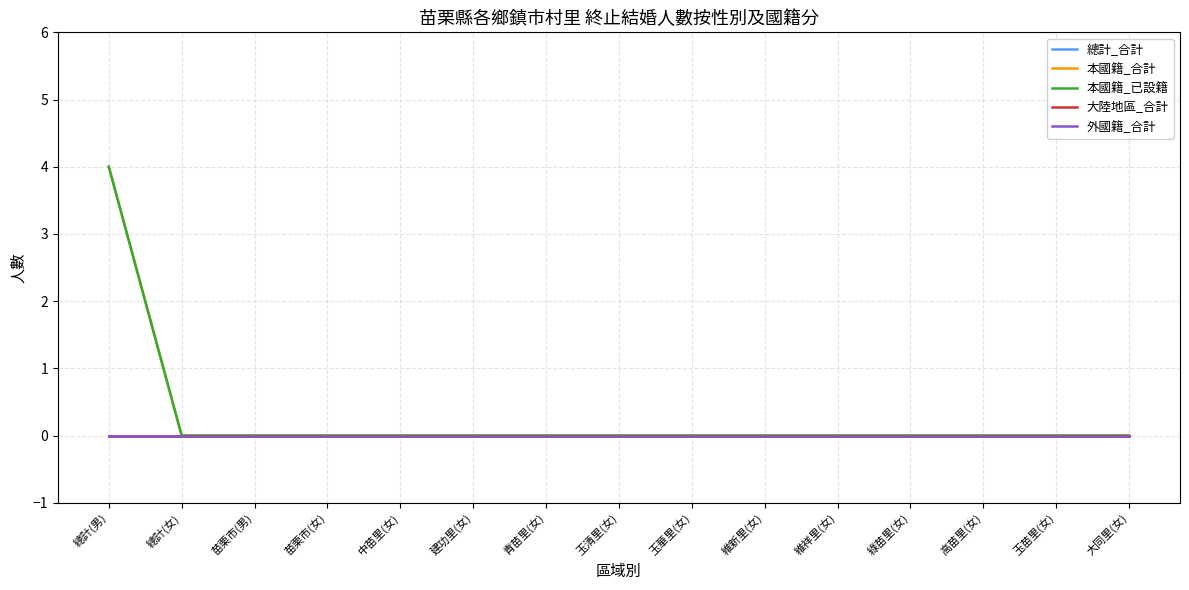

True or false: 本國籍_已設籍 and 大陸地區_合計 cross at least once.

False